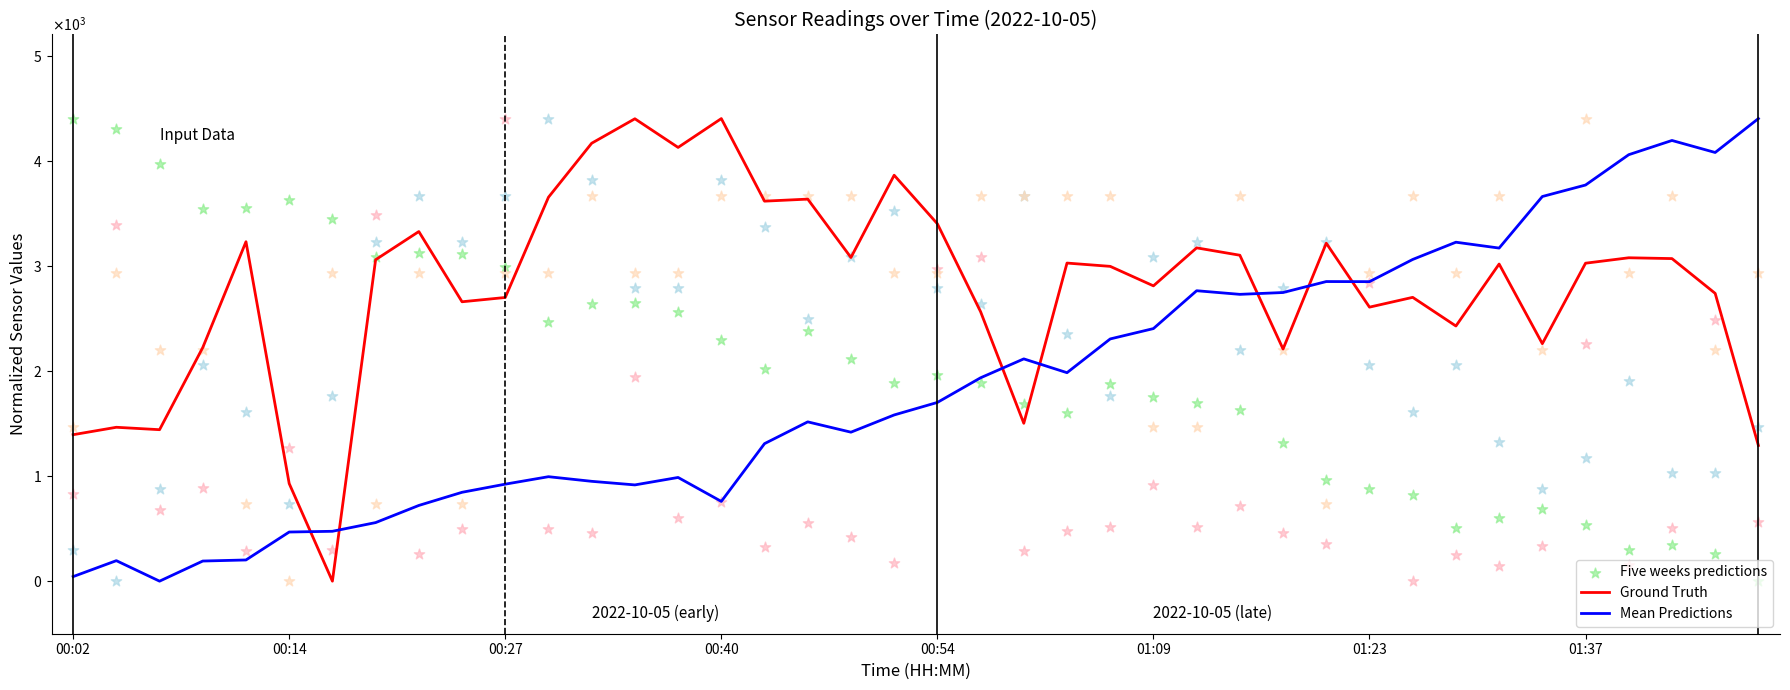

What is the total value across all series at 00:14?

4592.1